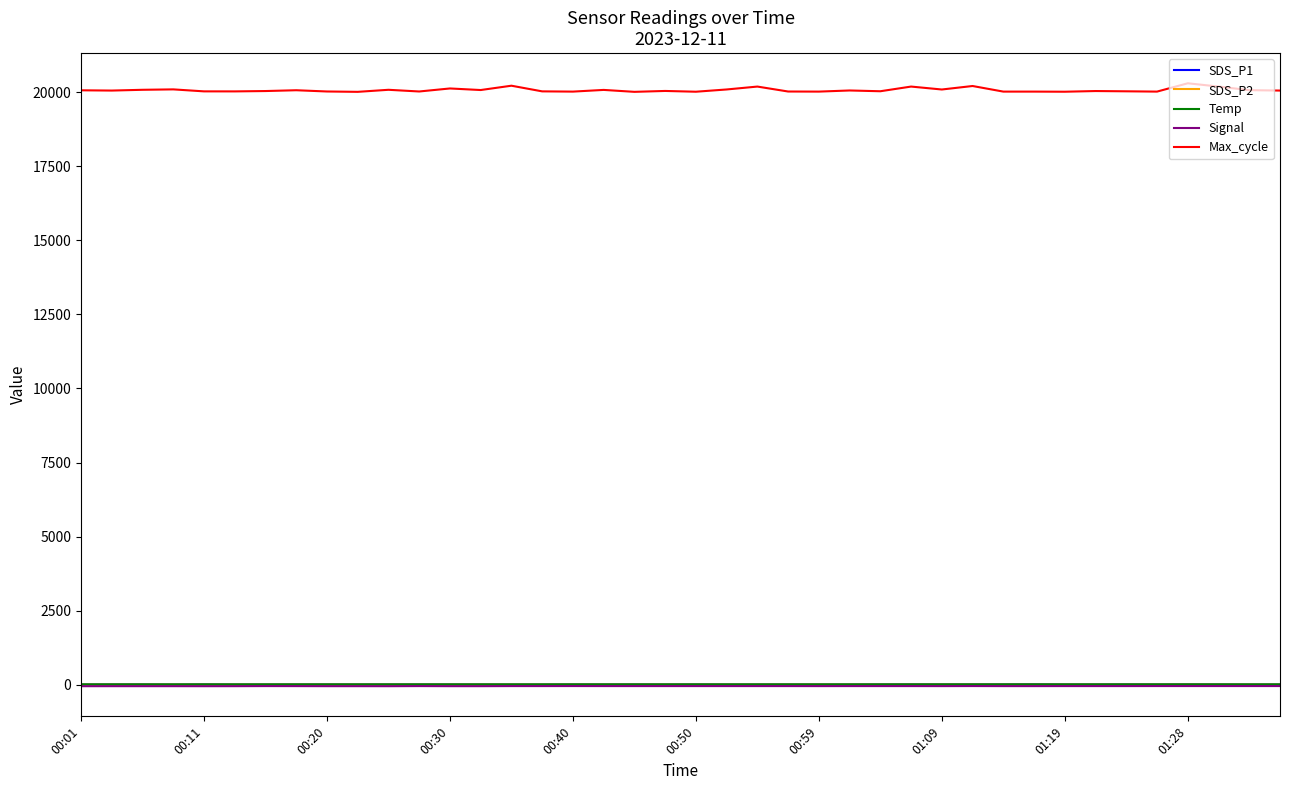

True or false: Temp and Max_cycle intersect in this chart.

False